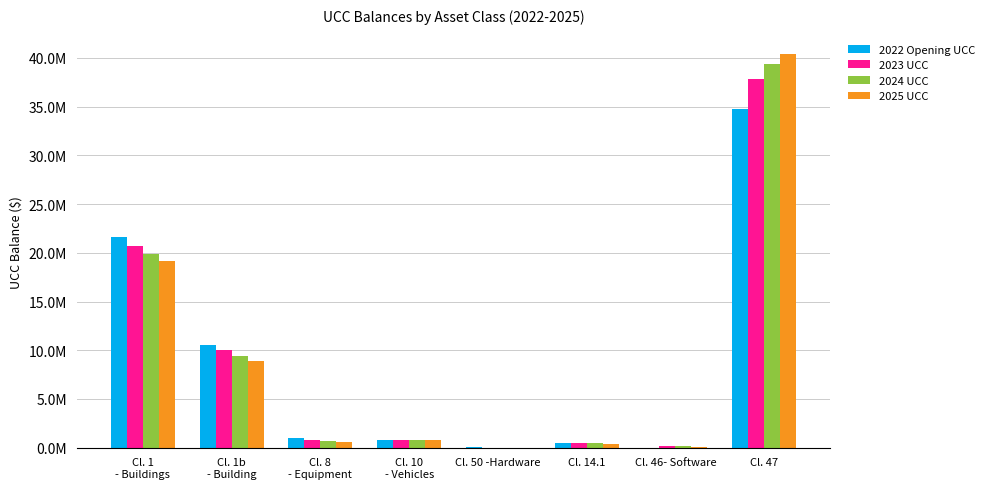

What are all the series names shown in the legend?

2022 Opening UCC, 2023 UCC, 2024 UCC, 2025 UCC